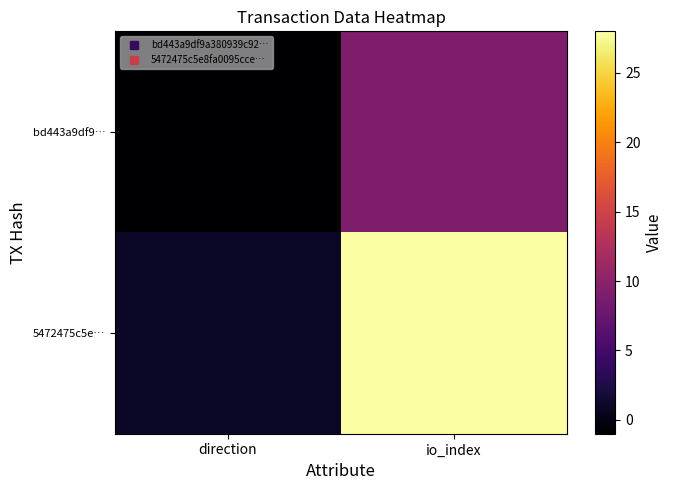

Rank the series by their average value, from lowest to highest.

bd443a9df9…, 5472475c5e…